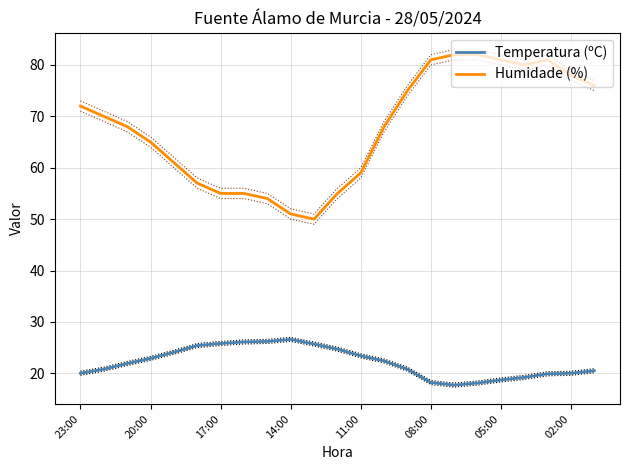

What is the minimum value shown in the chart?

17.7